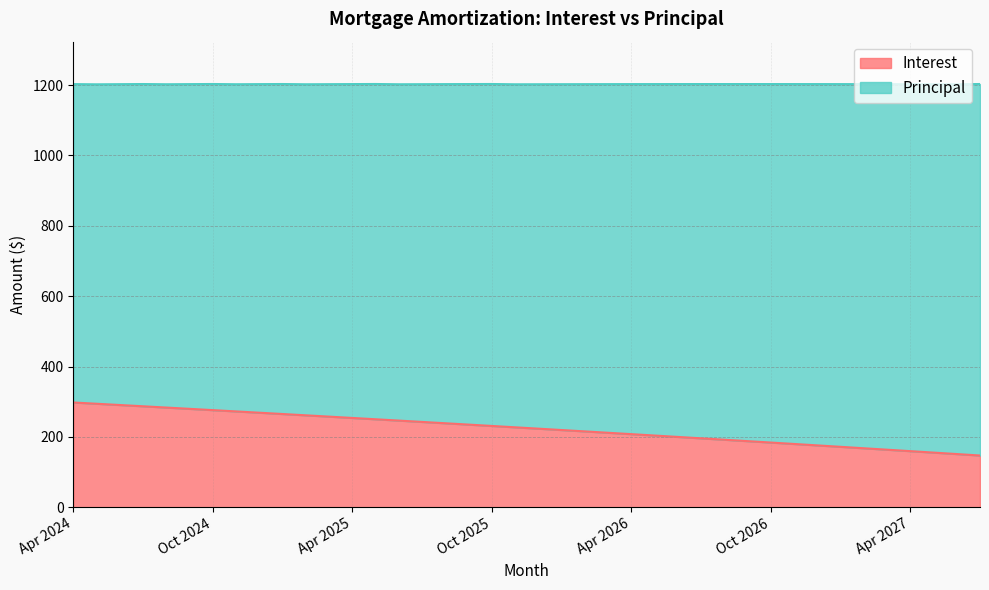

True or false: there are more than 0 points higher than both neighbors.

False